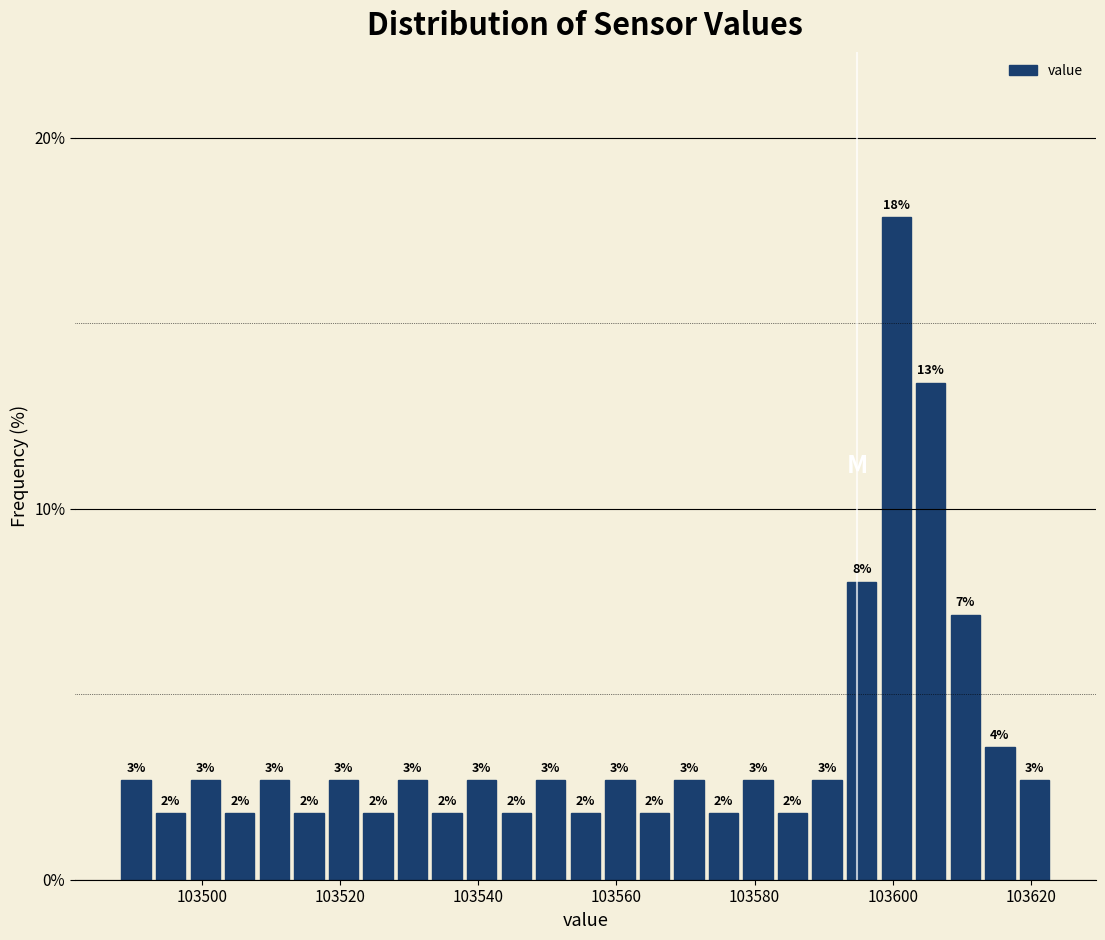

Around what value on the x-axis is the tallest bar? Give the approximate position of its centre, as read against the axis.

103600